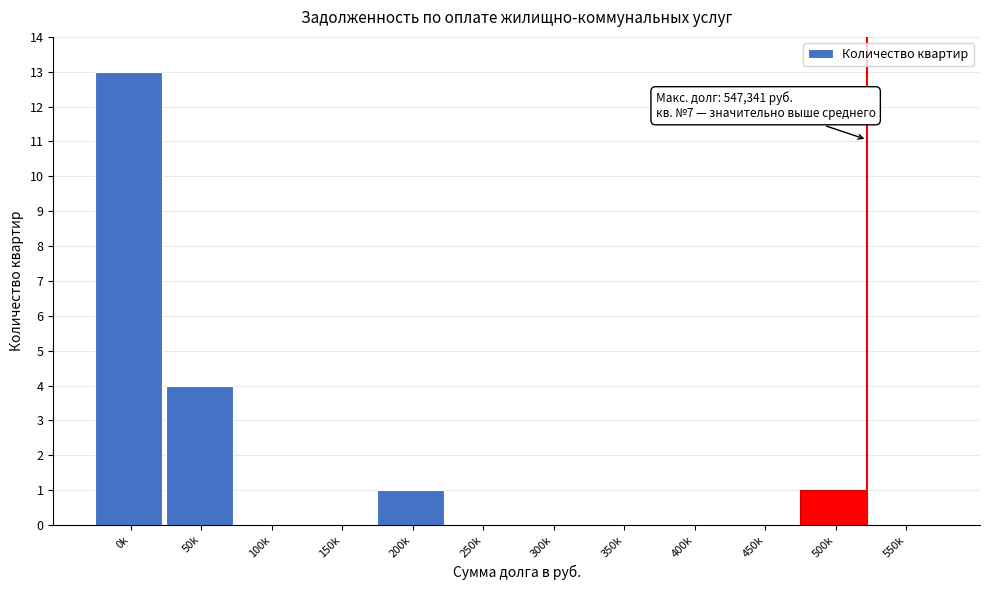

Reading left to right, extract all data points from this chart.

0k=13	50k=4	100k=0	150k=0	200k=1	250k=0	300k=0	350k=0	400k=0	450k=0	500k=1	550k=0